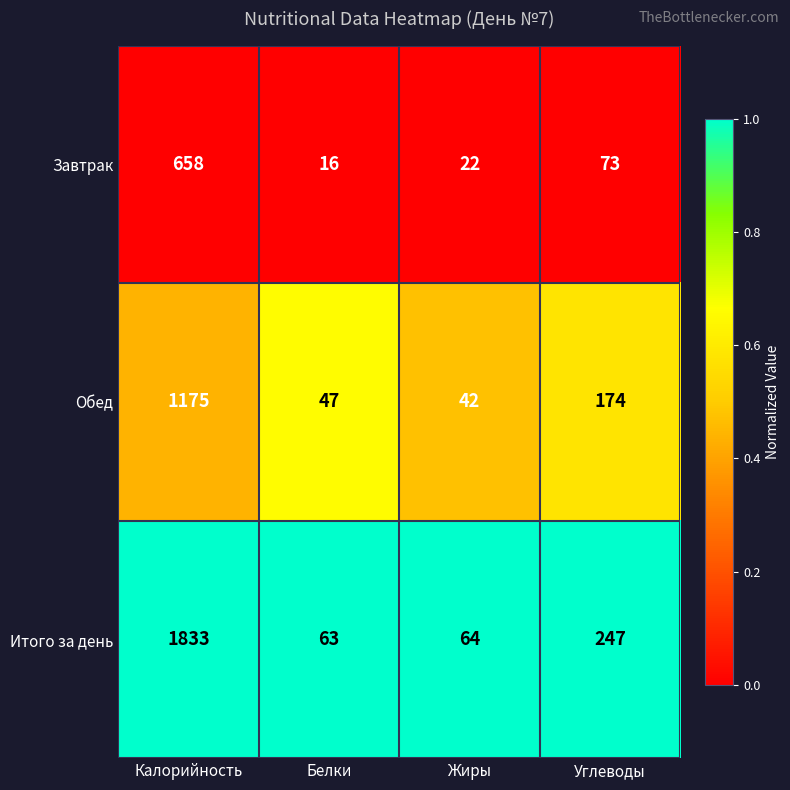

What is the minimum value for Итого за день?

63